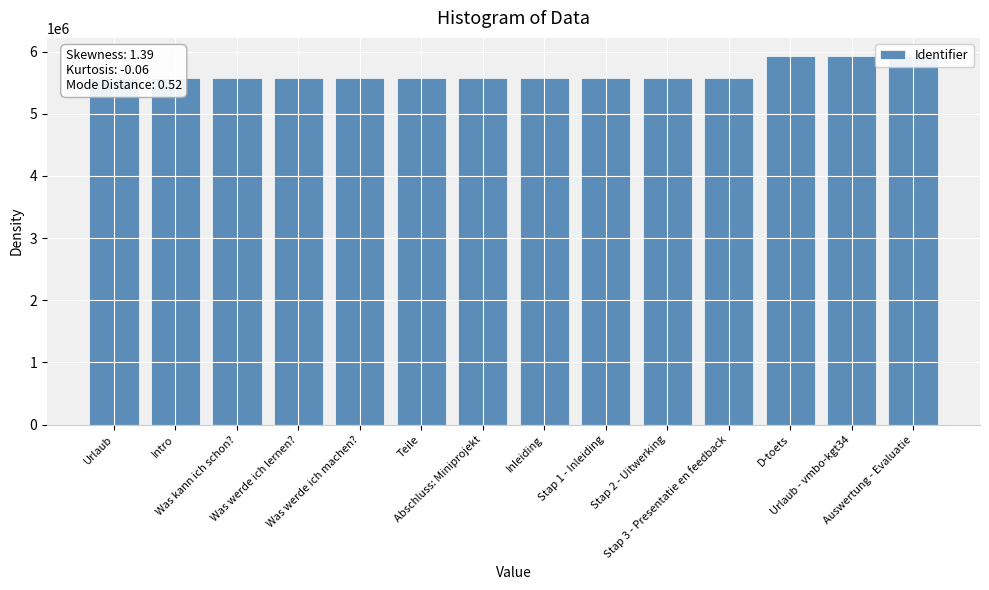

Is it true that the value at Stap 3 - Presentatie en feedback is 7251450?

False